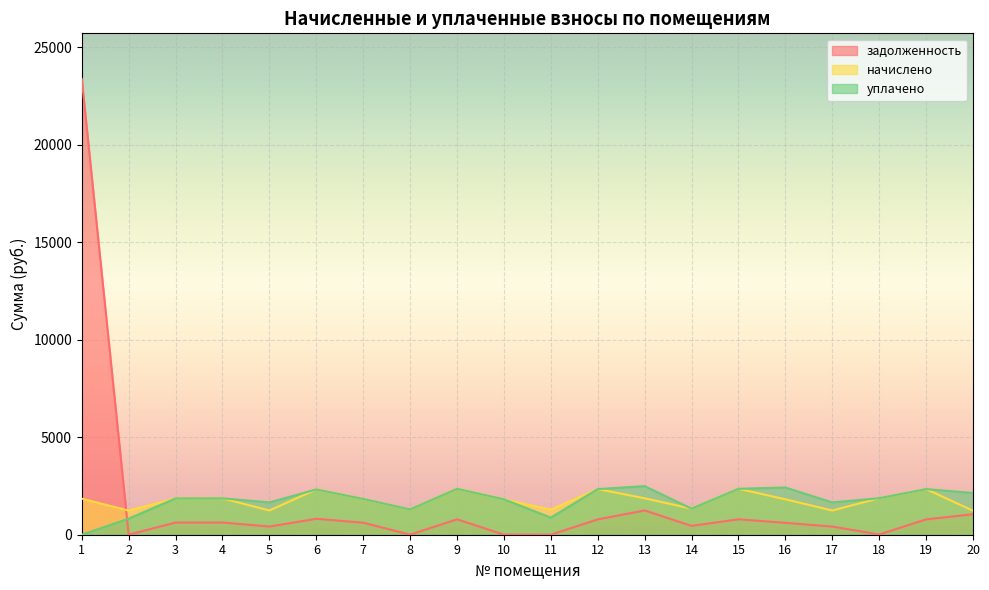

How many lines are shown in the chart?

3